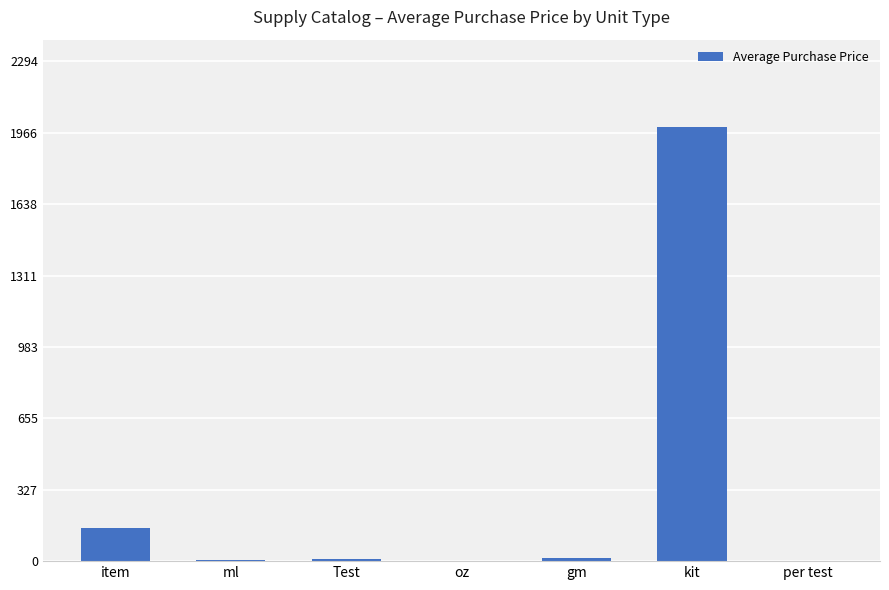

How many data points does each series have?

7